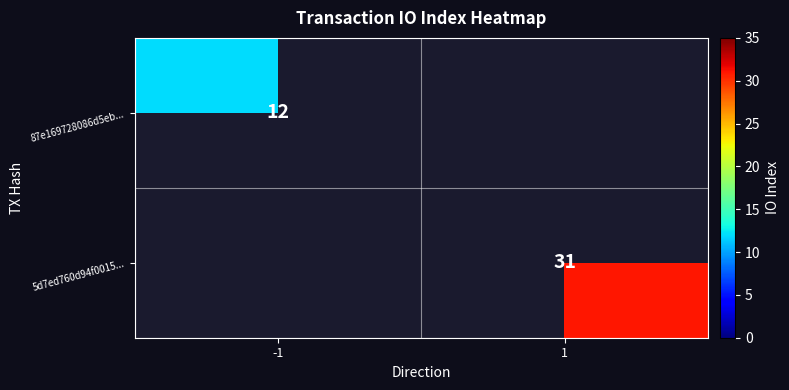

Is it true that 5d7ed760d94f0015... equals 31 at 1?

True